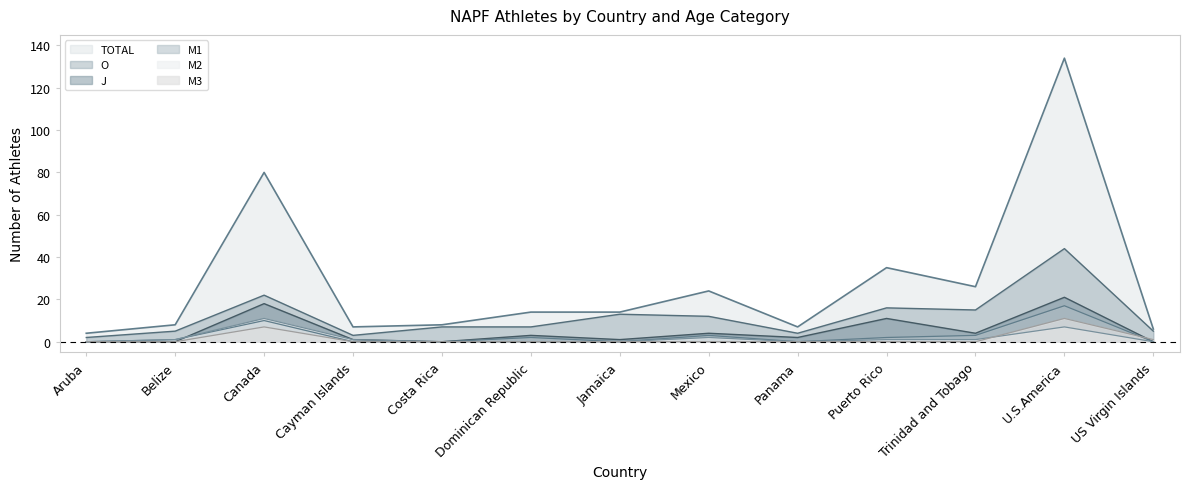

Does the chart have visible grid lines?

No